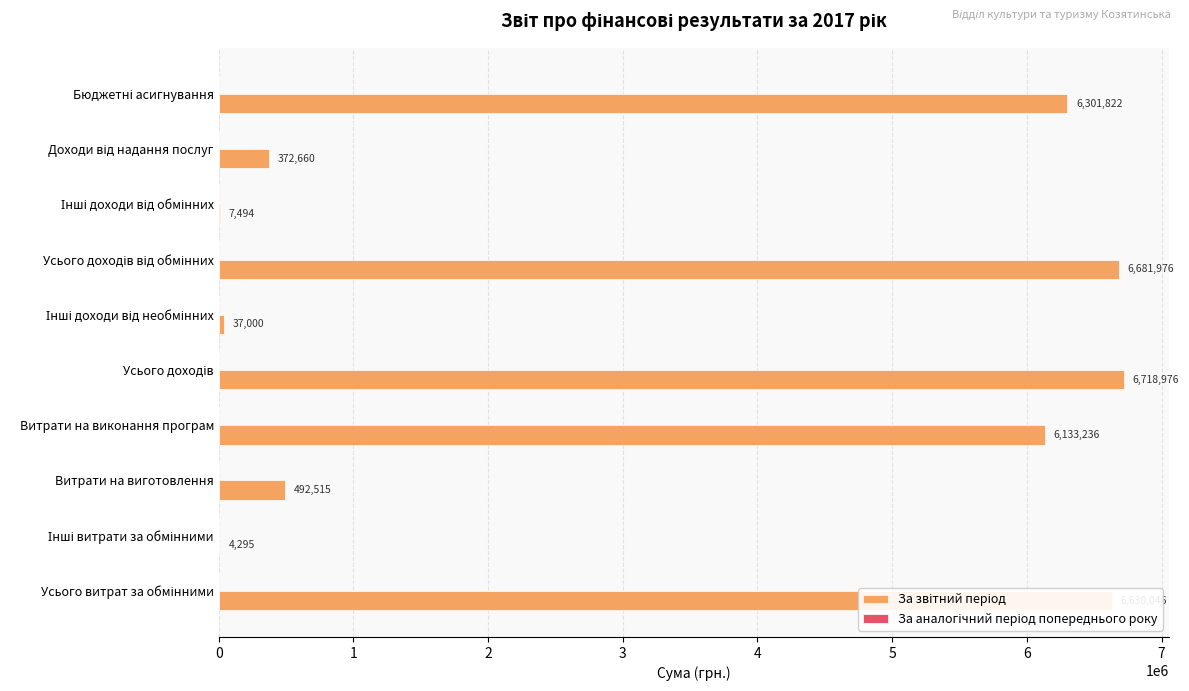

At which label is the value closest to 3361635?

Витрати на виконання програм